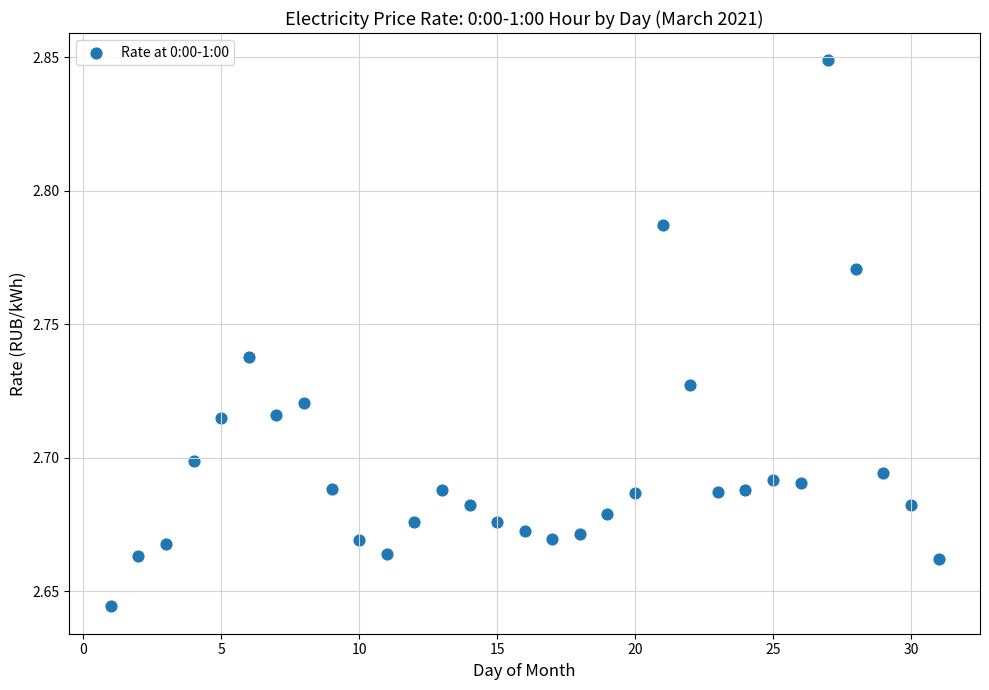

What is the range of X values (max minus min)?

30.0